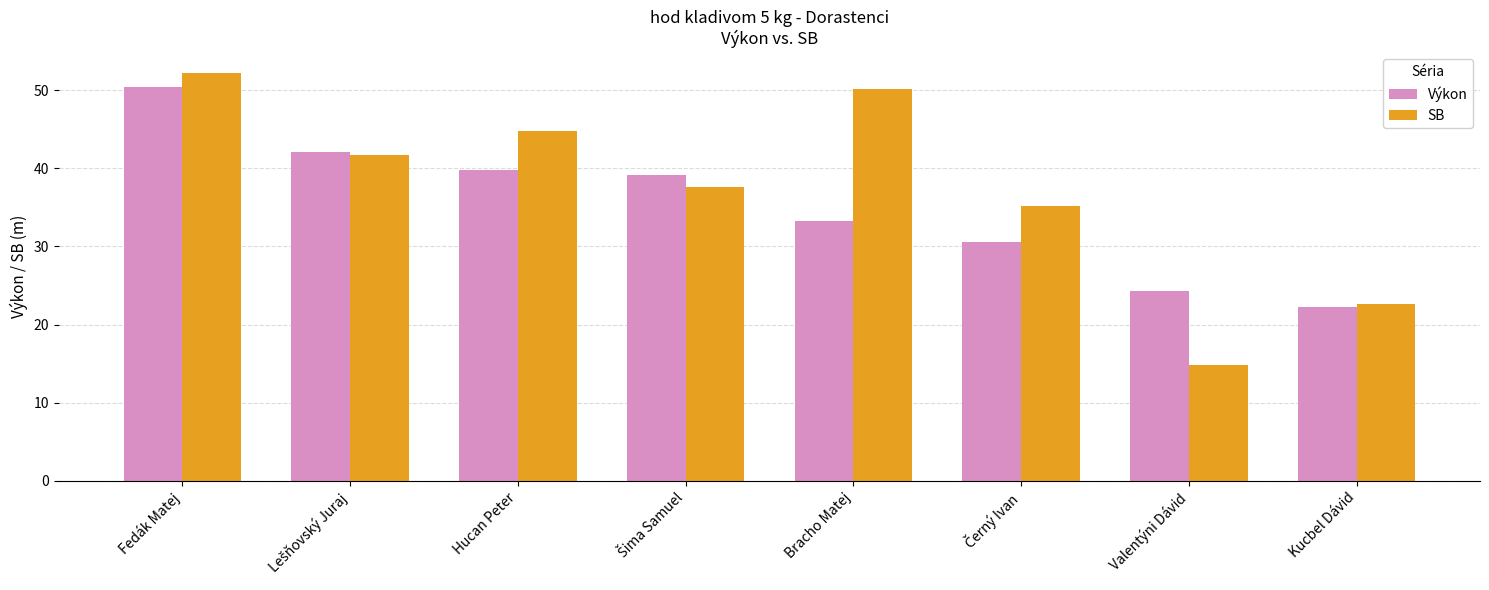

What is the total value across all series at Bracho Matej?

83.4